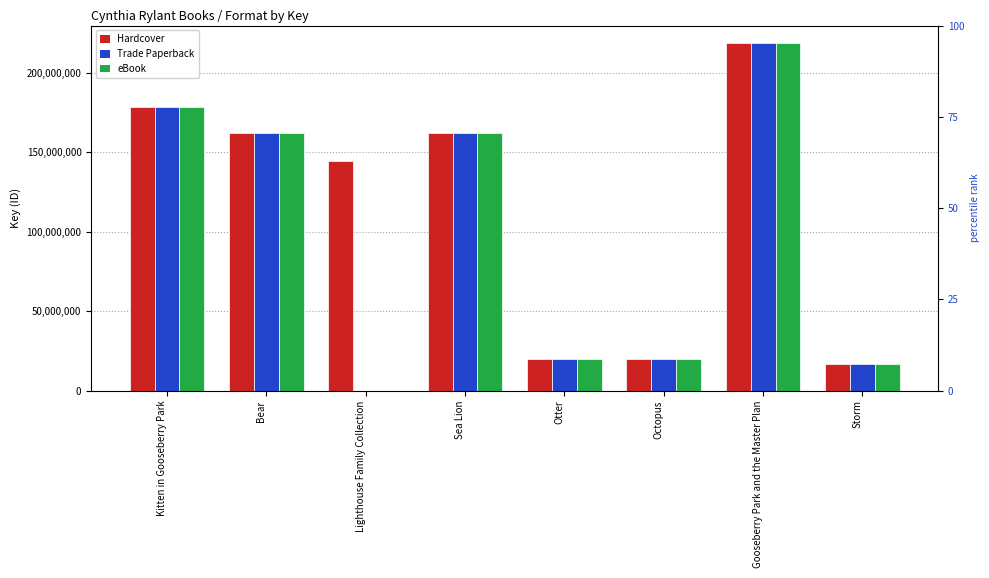

What value does the Trade Paperback series have at Octopus?

20124374